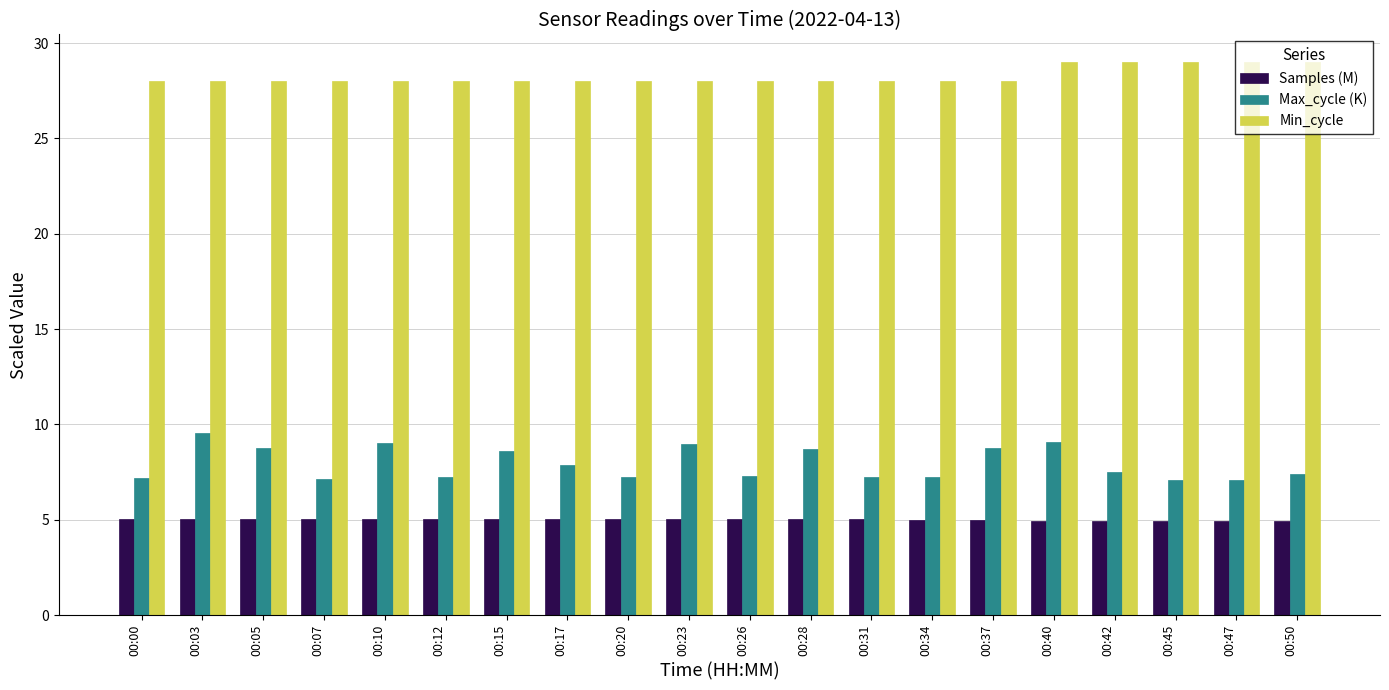

What is the maximum value shown in the chart?

29.0